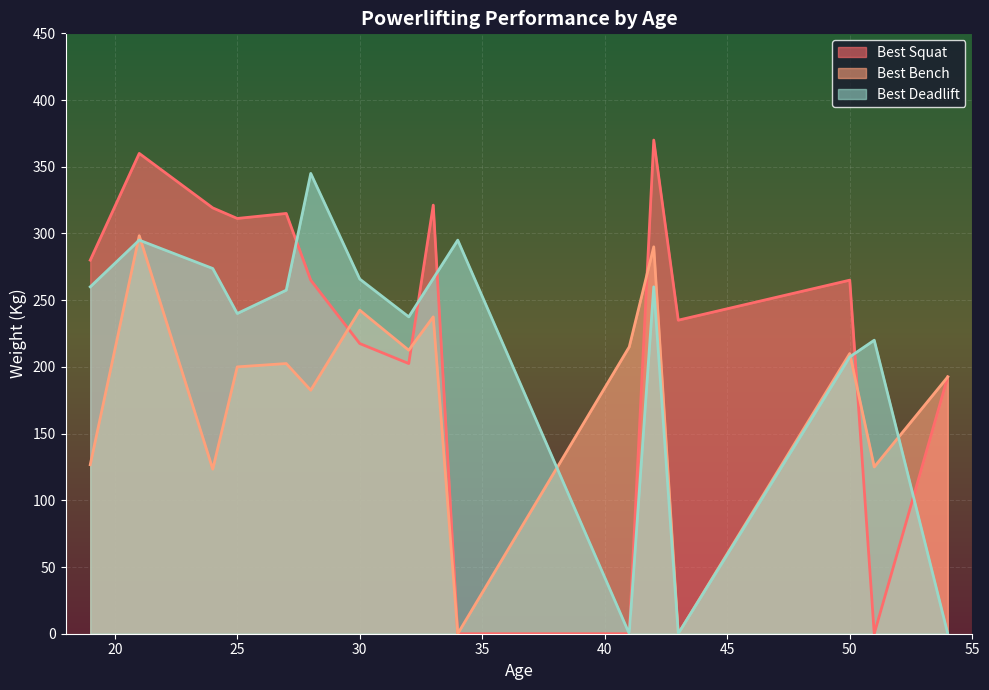

What are all the series names shown in the legend?

Best Squat, Best Bench, Best Deadlift